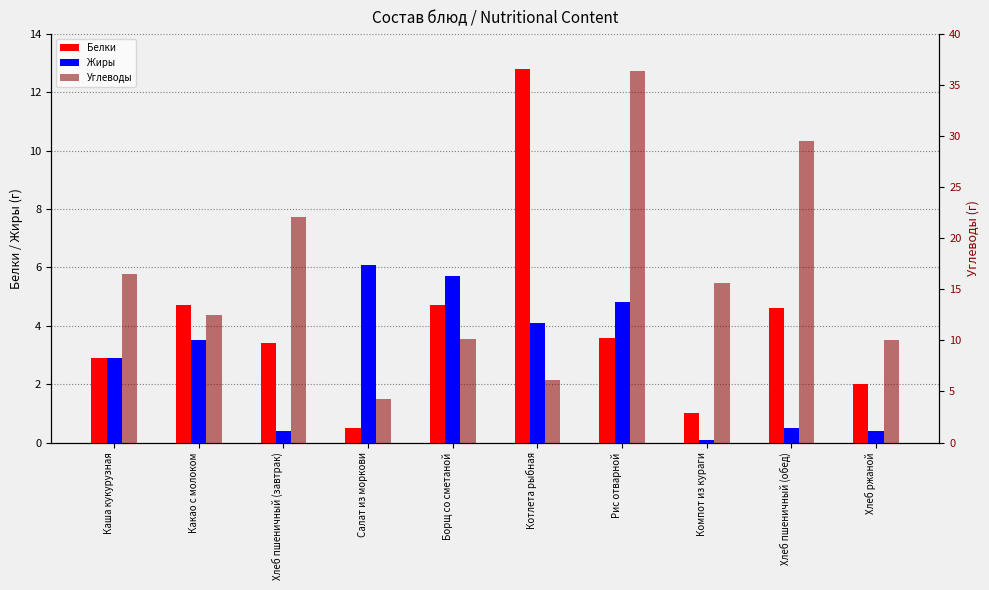

True or false: Углеводы has a value of 26.6 at Каша кукурузная.

False